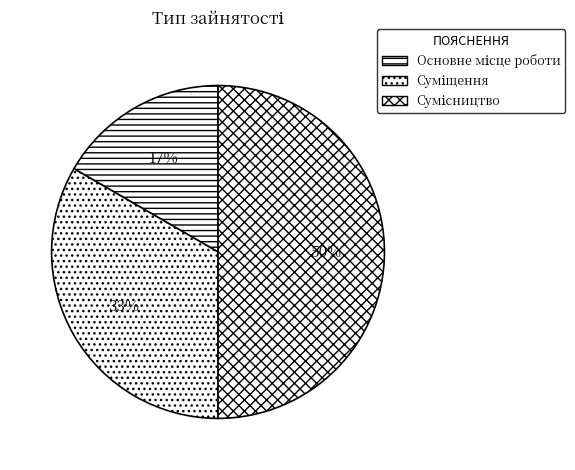

What portion of the pie excludes Суміщення?

66.7%